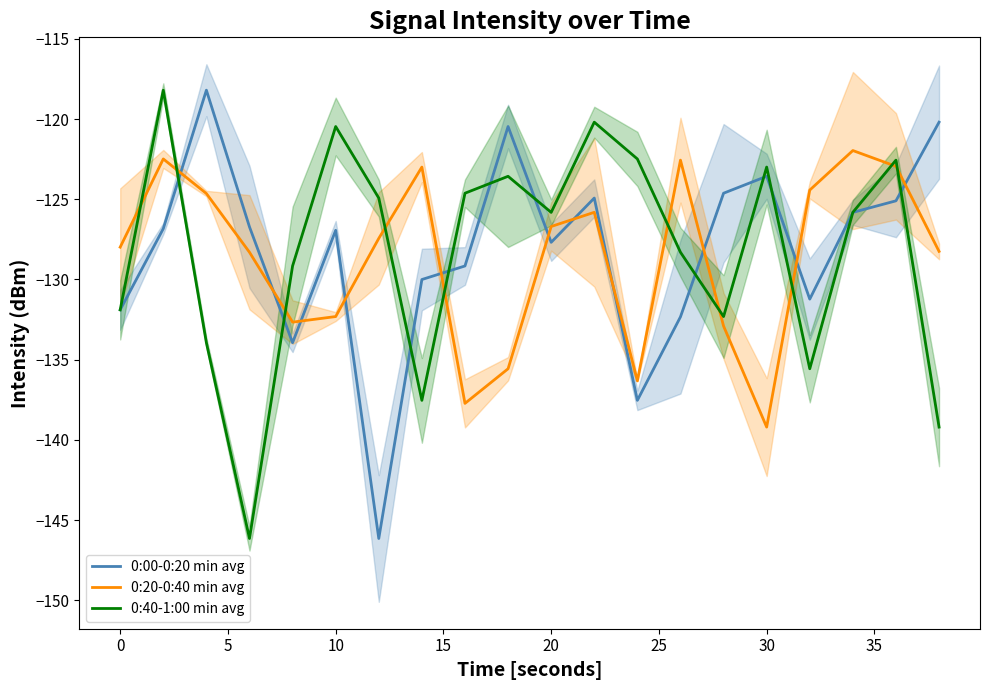

True or false: 0:40-1:00 min avg and 0:20-0:40 min avg cross at least once.

True